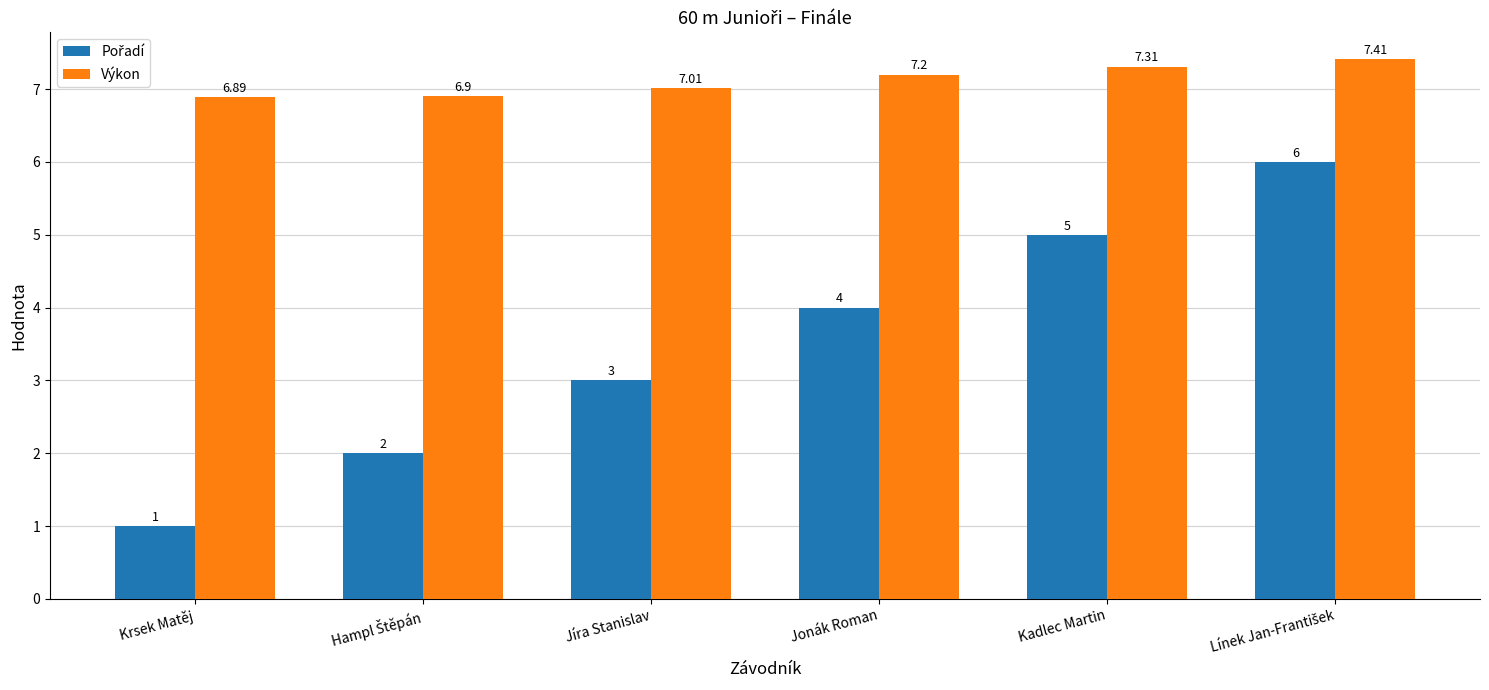

What position from the right is Kadlec Martin?

2